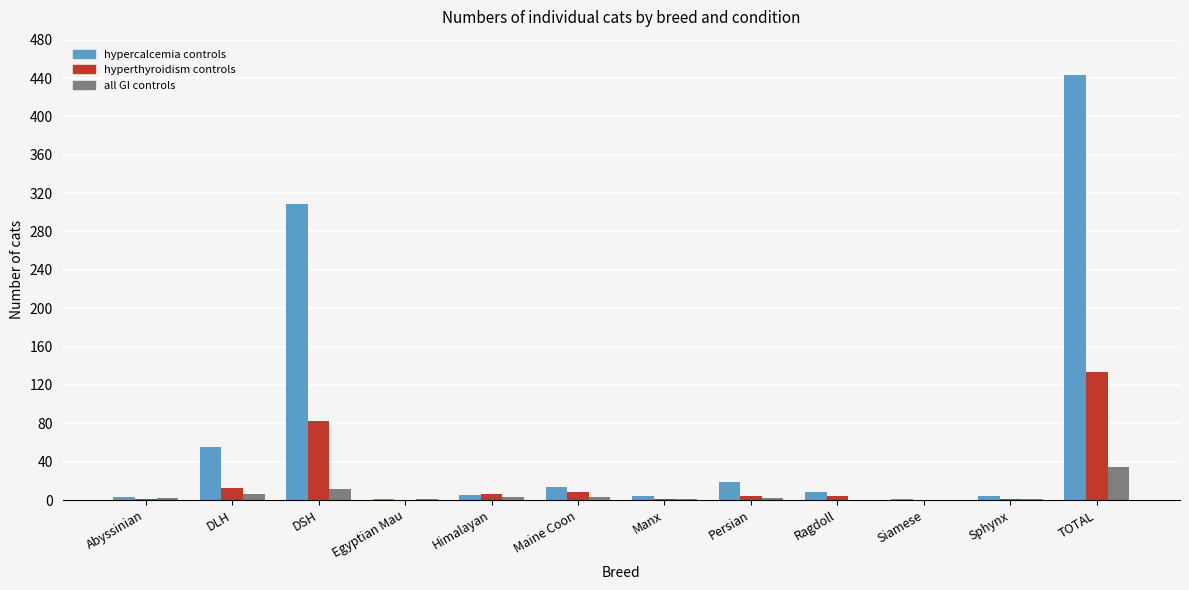

Which series has the widest spread of values?

hypercalcemia controls